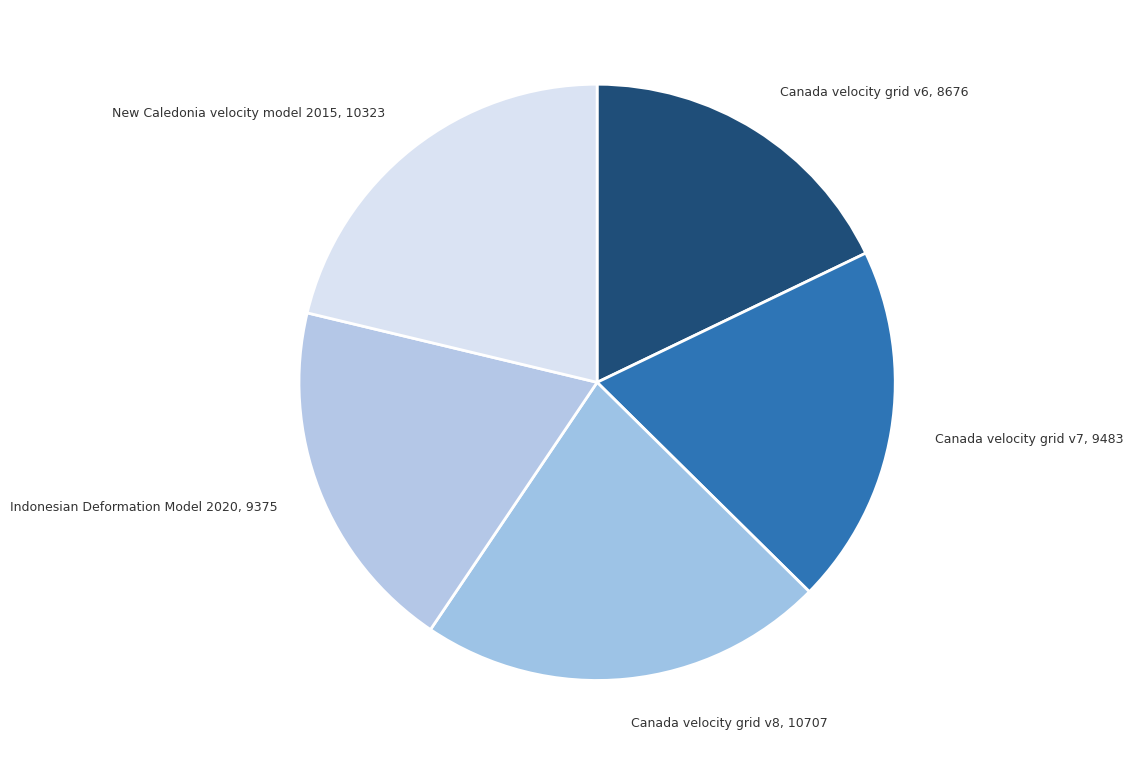

Count the number of slices in the pie.

5